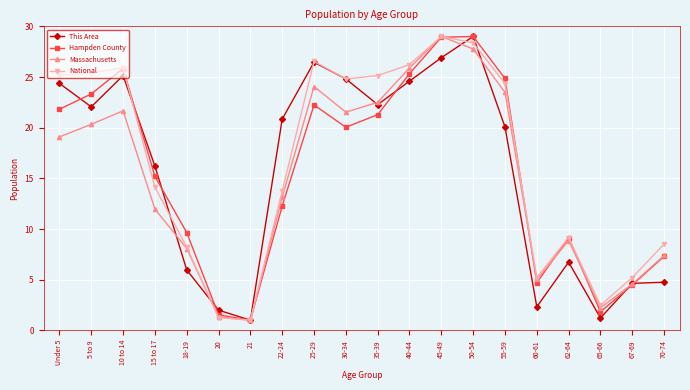

What is the difference between the highest and lowest values at 60-61?

2.9